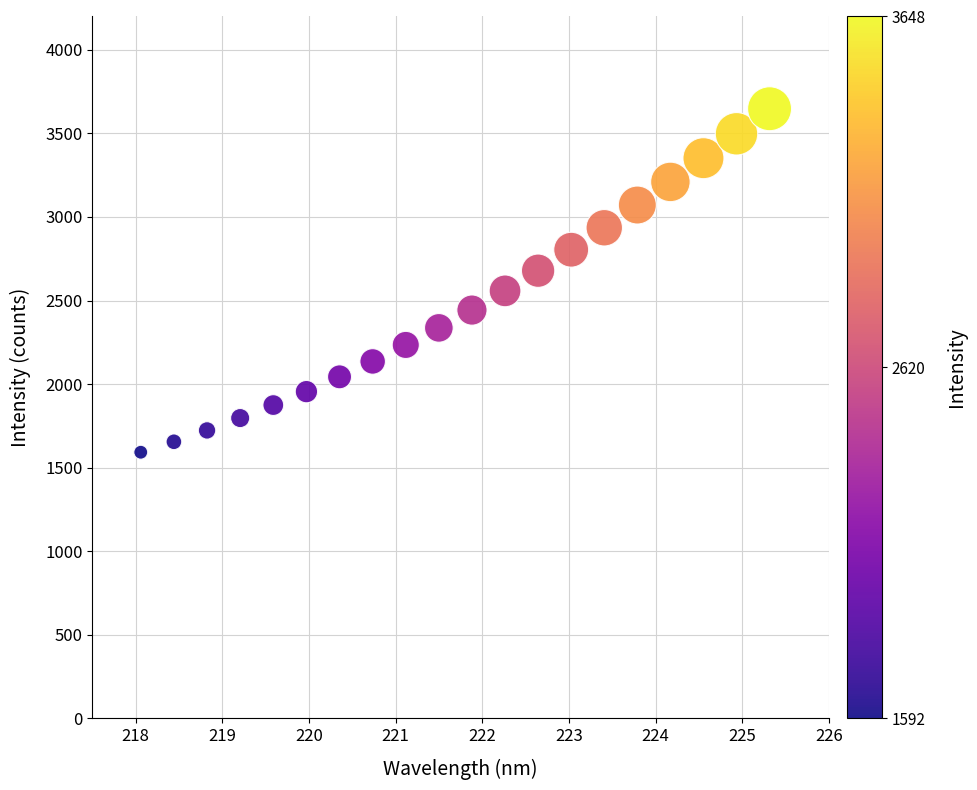

What is the range of Y values (max minus min)?

2055.9